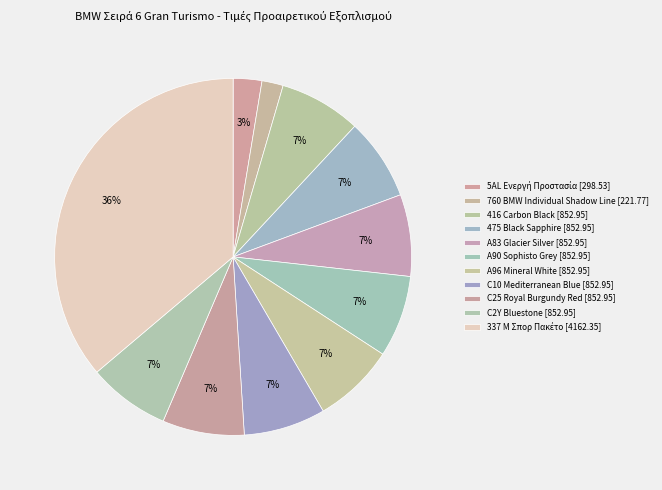

Does A96 Mineral White [852.95] represent more than half of the total?

No